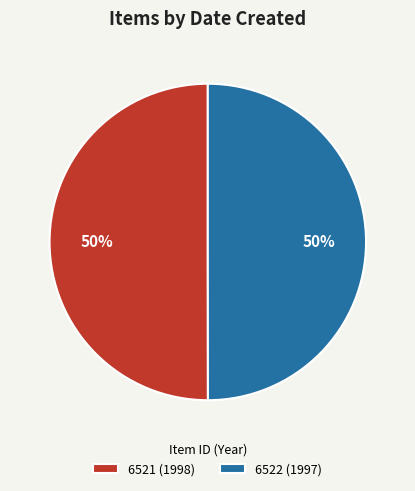

Is it true that 6521 (1998) is 61% of the pie?

False